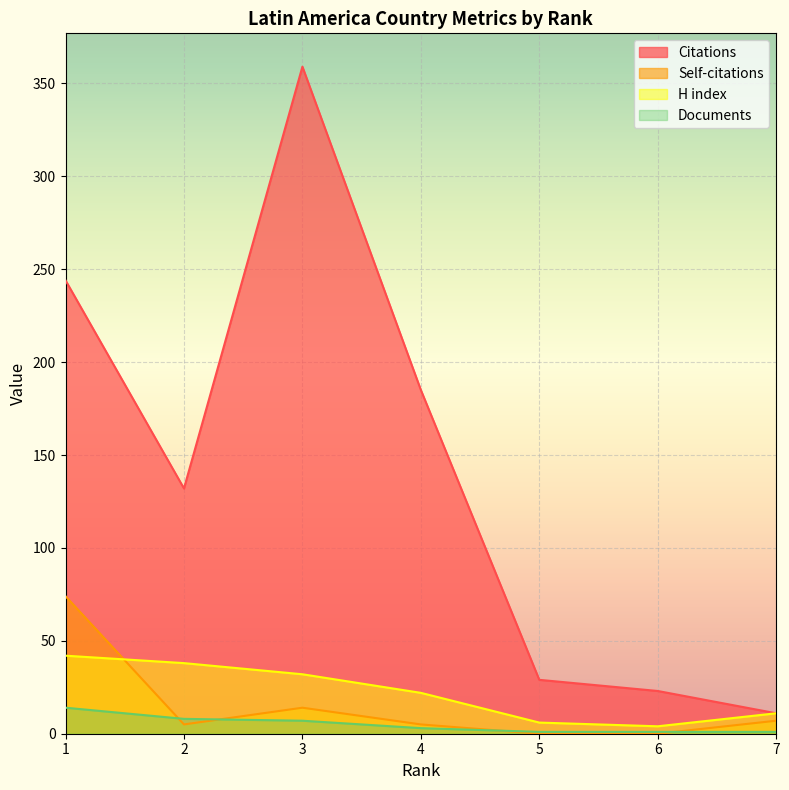

What is the total value across all series at 1?

374